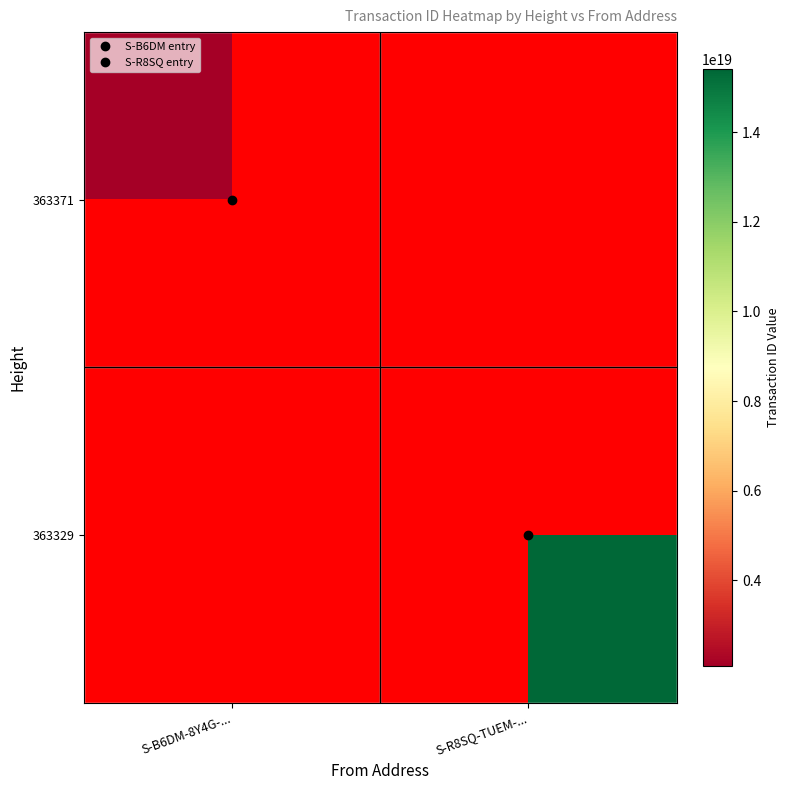

At which label does 363329 reach its minimum?

S-B6DM-8Y4G-...